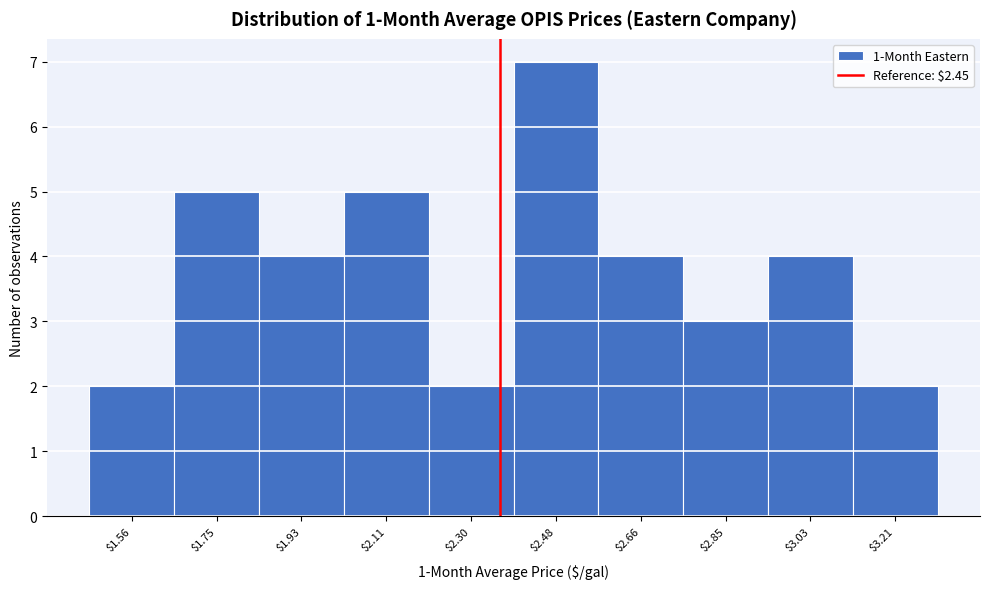

Reading right to left, what are all the values shown in this chart?

2	4	3	4	7	2	5	4	5	2